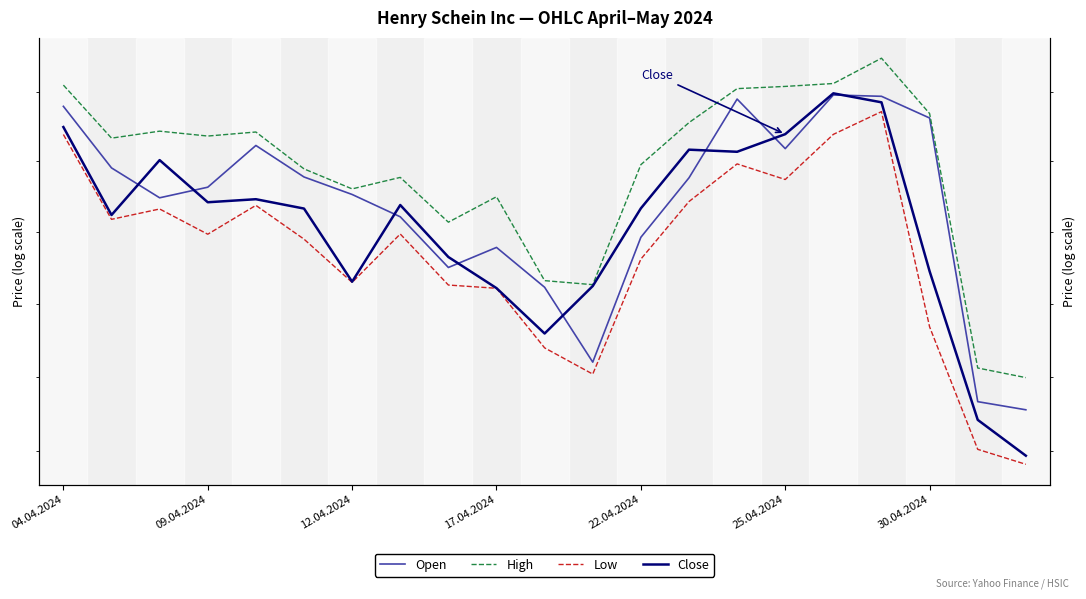

Reading left to right, list all the values displayed in this chart.

Open: 66789	65907	65483	65633	66227	65778	65530	65215	64505	64785	64230	63200	64927	65766	66894	66182	66953	66934	66621	62663	62553
High: 67096	66332	66432	66362	66420	65893	65609	65772	65139	65498	64322	64266	65953	66555	67045	67077	67119	67487	66685	63120	62989
Low: 66384	65179	65325	64970	65376	64901	64298	64973	64261	64216	63395	63037	64622	65430	65964	65742	66386	66713	63683	62021	61821
Close: 66491	65240	66018	65420	65463	65331	64307	65381	64651	64218	63592	64247	65334	66167	66137	66389	66977	66847	64452	62417	61936